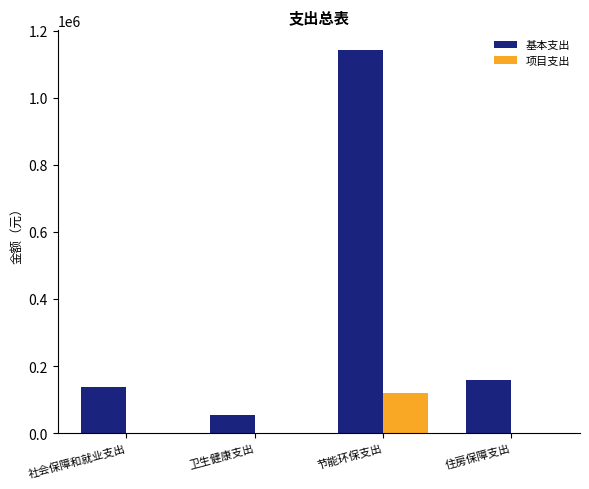

The value of 项目支出 at 卫生健康支出 is 43310. True or false?

False